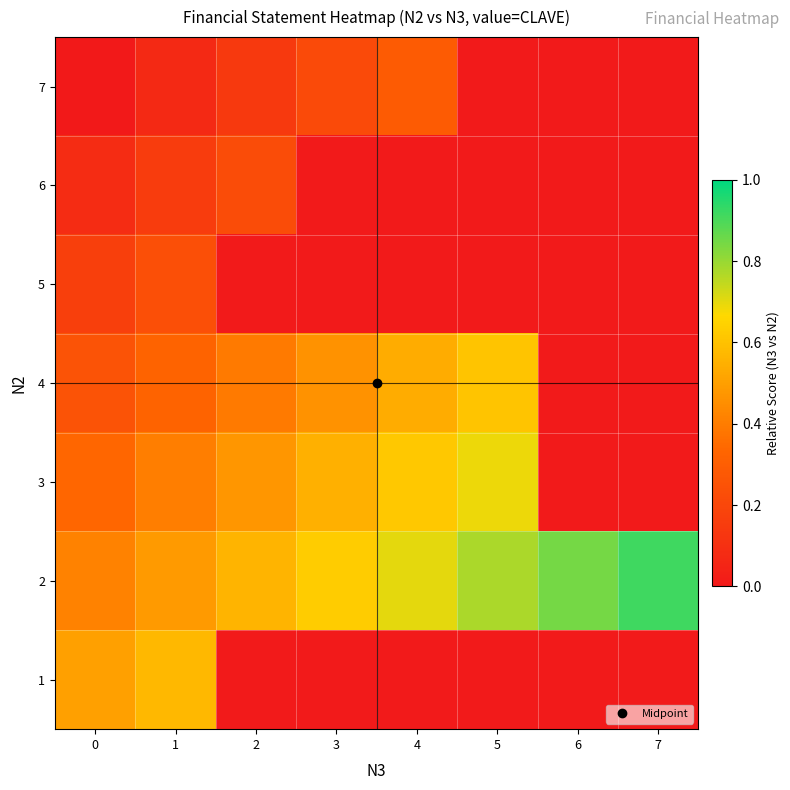

At how many categories does at least one series exceed 0?

8